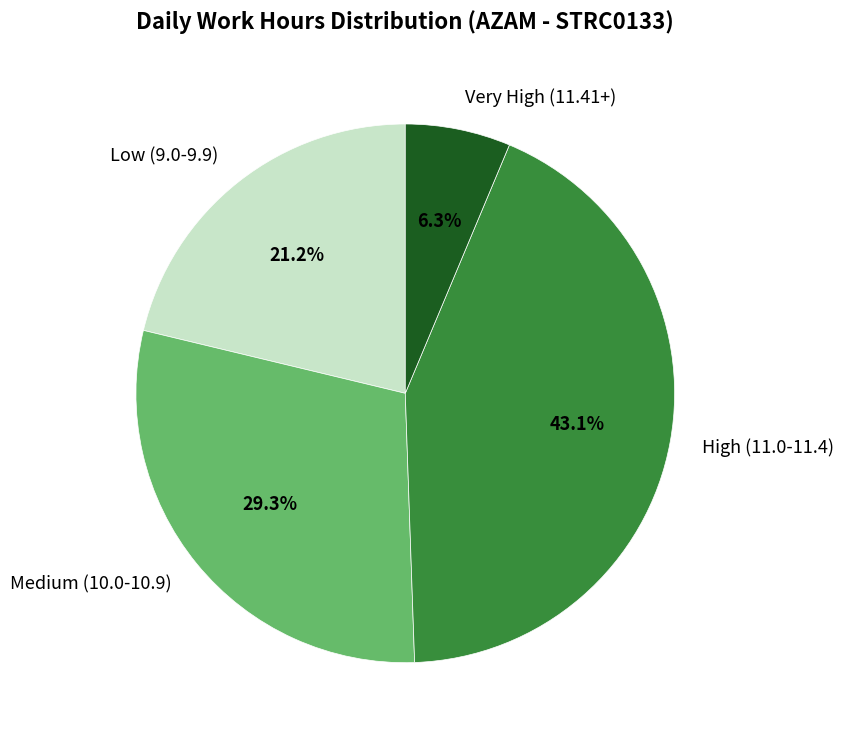

What percentage do Medium (10.0-10.9) and Very High (11.41+) together represent?

35.6%